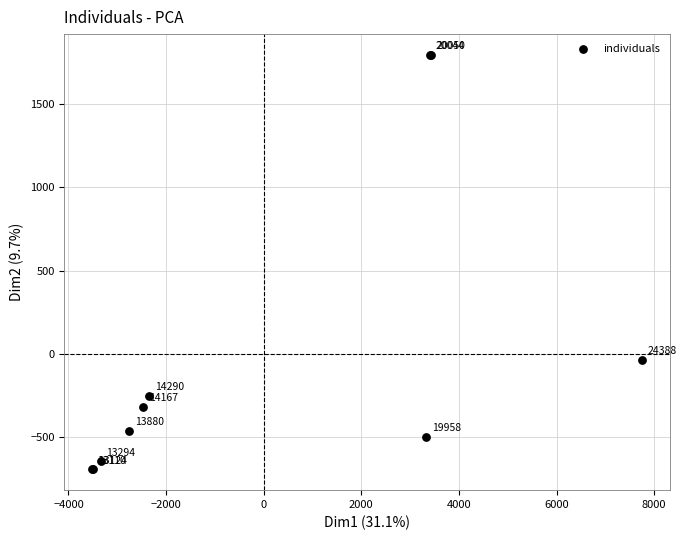

What Y value in the scatter plot is closest to 551?

-33.3